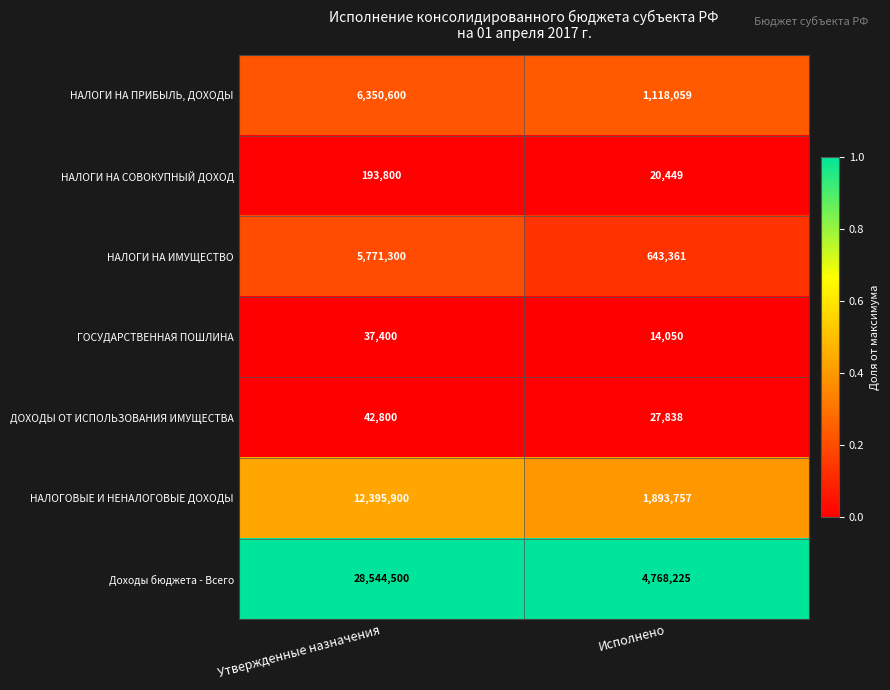

Which series changed the most between Утвержденные назначения and Исполнено?

Доходы бюджета - Всего